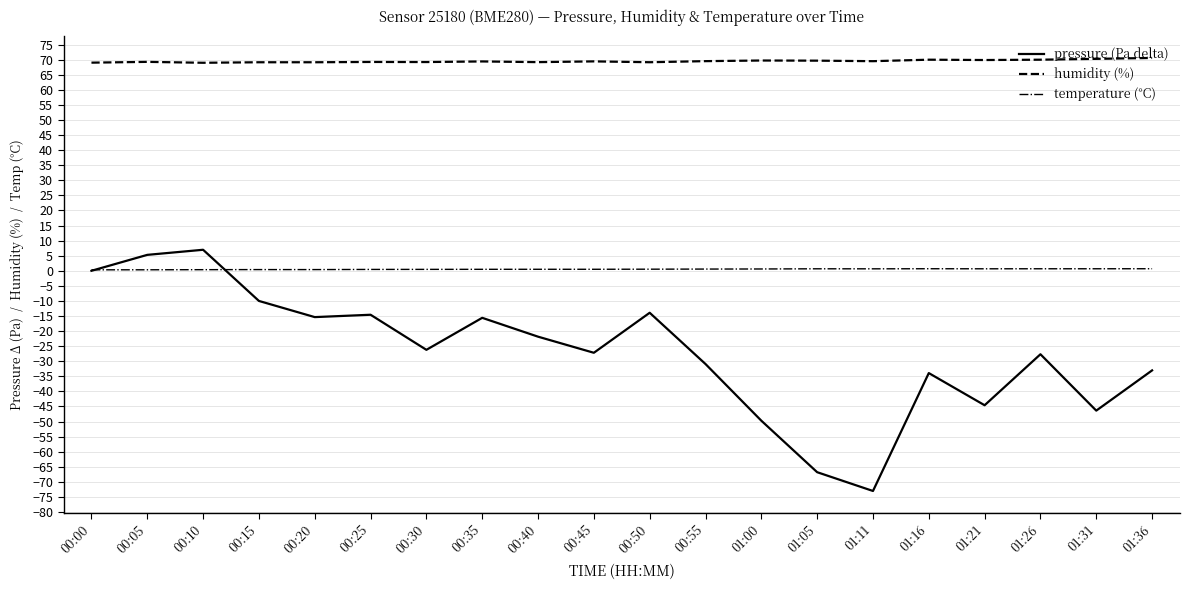

The humidity (%) series shows 42.5 at 01:05. True or false?

False